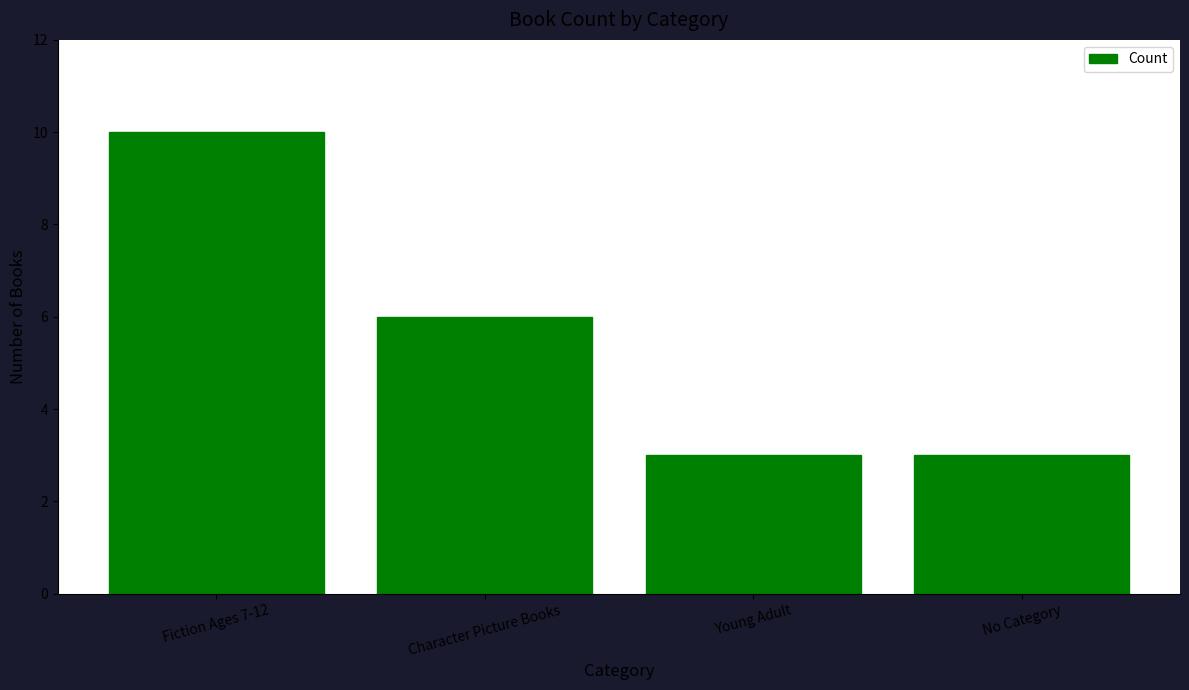

True or false: the data shows 3 at Fiction Ages 7-12.

False